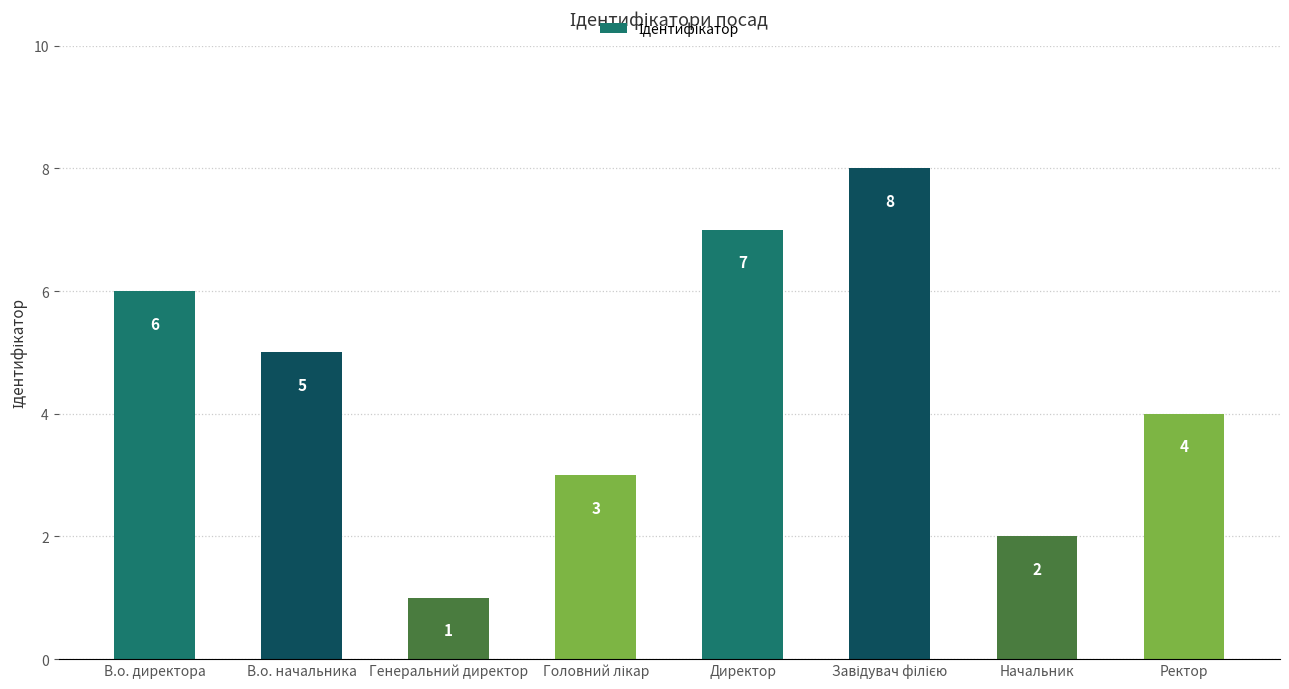

Which has a higher value, Генеральний директор or Ректор?

Ректор